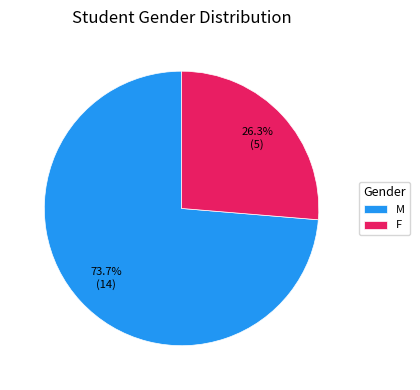

Which has a higher value, F or M?

M